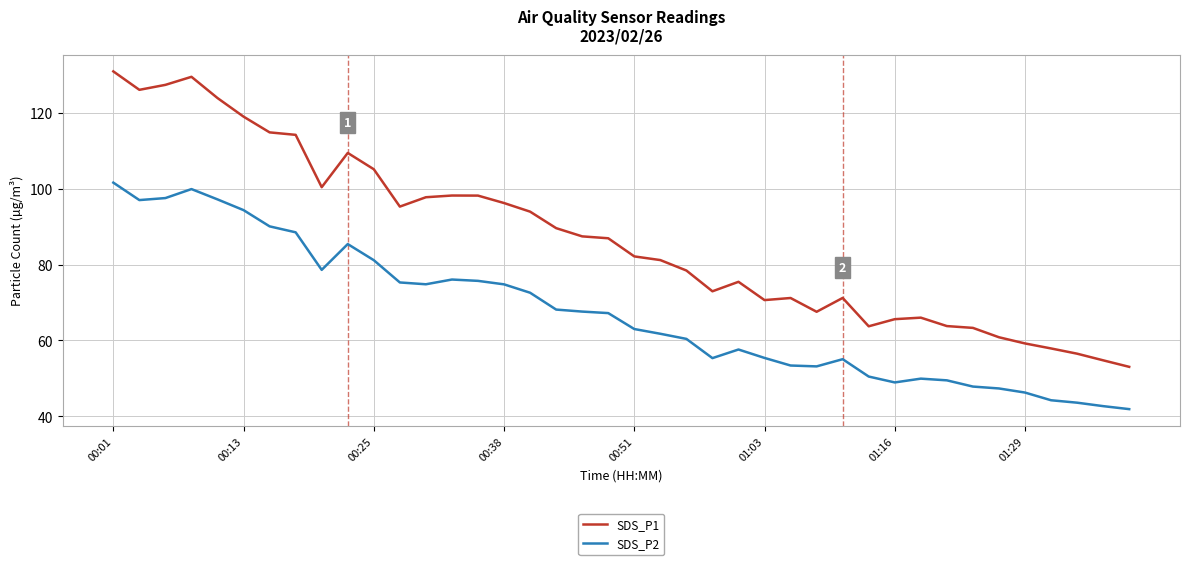

Which series has the widest spread of values?

SDS_P1